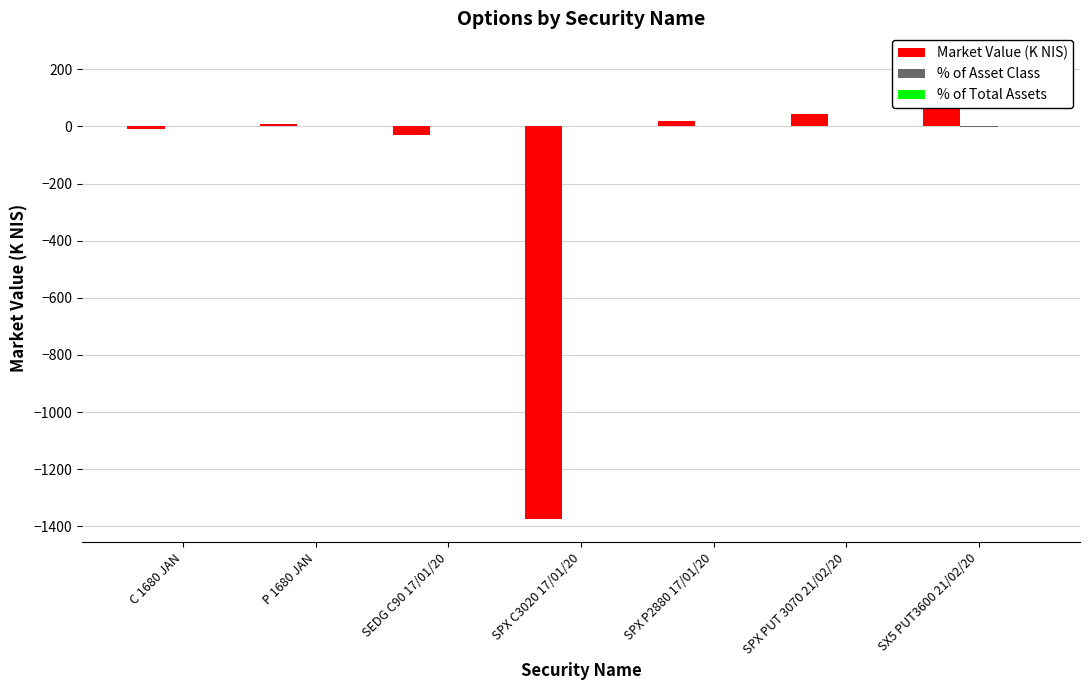

List the labels in order of % of Asset Class value, smallest first.

SX5 PUT3600 21/02/20, SPX PUT 3070 21/02/20, SPX P2880 17/01/20, P 1680 JAN, C 1680 JAN, SEDG C90 17/01/20, SPX C3020 17/01/20